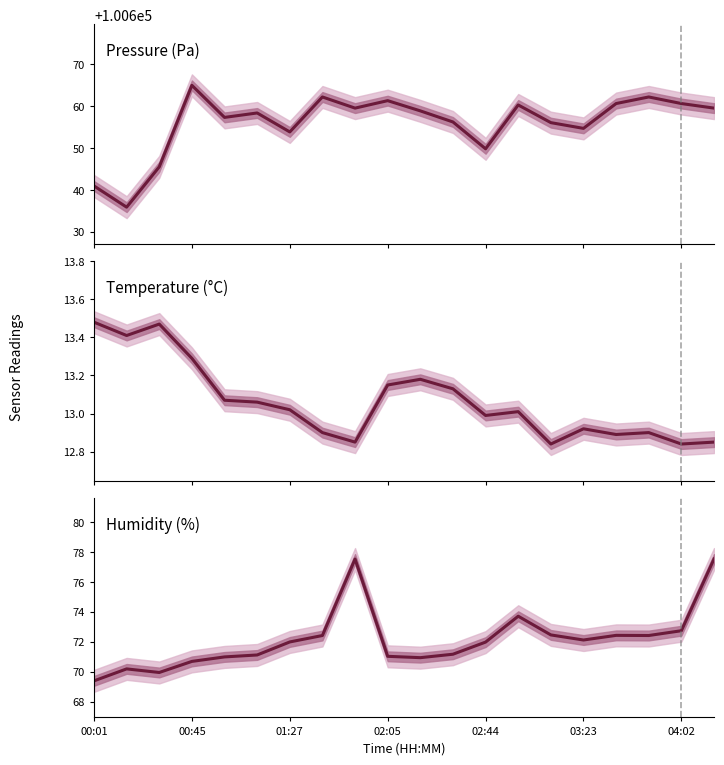

What position from the right is 7?

13